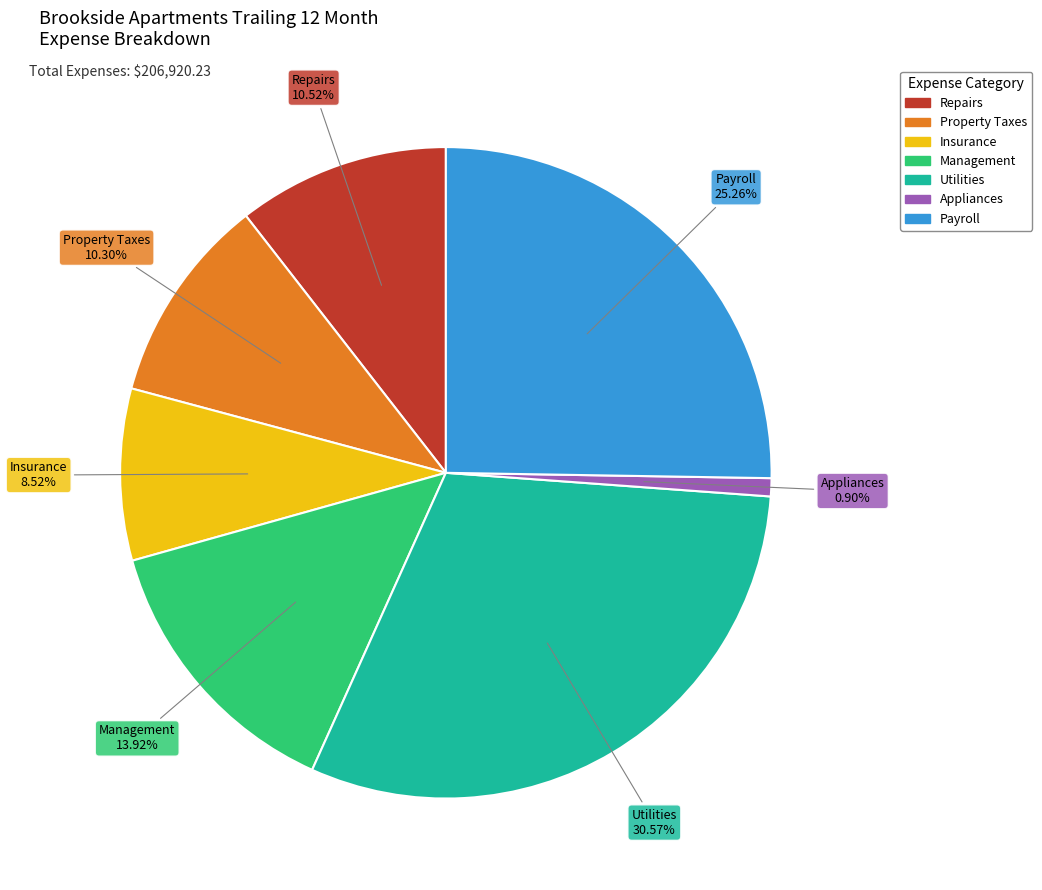

Combined, do Management and Appliances account for over 50%?

No